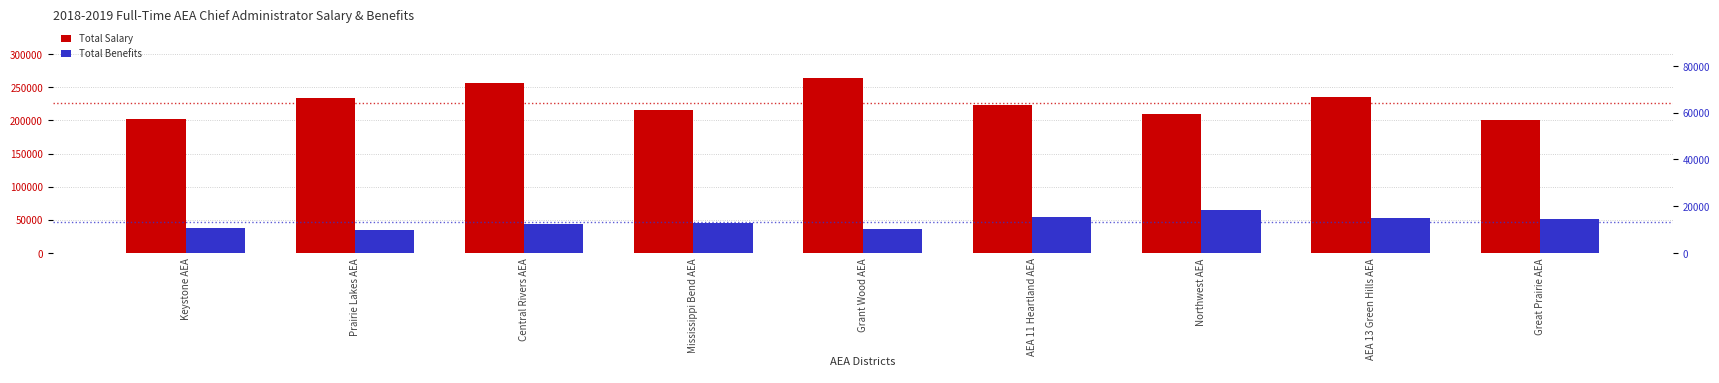

Which series has the largest total across all categories?

Total Salary